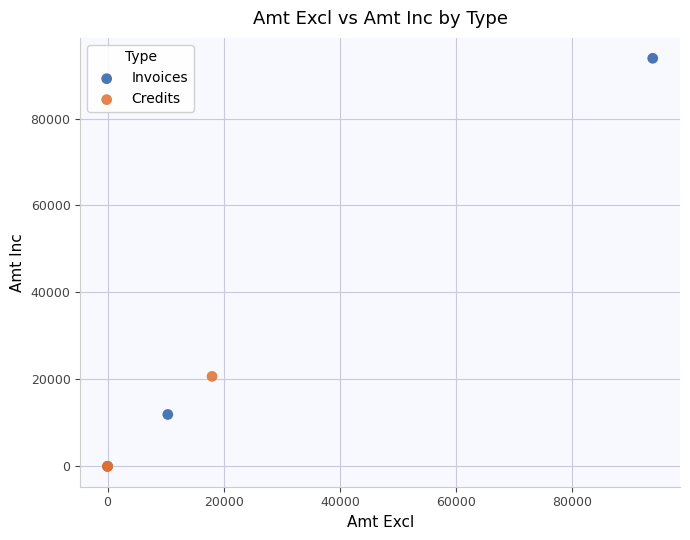

Which series has the largest Y range (max minus min)?

Invoices